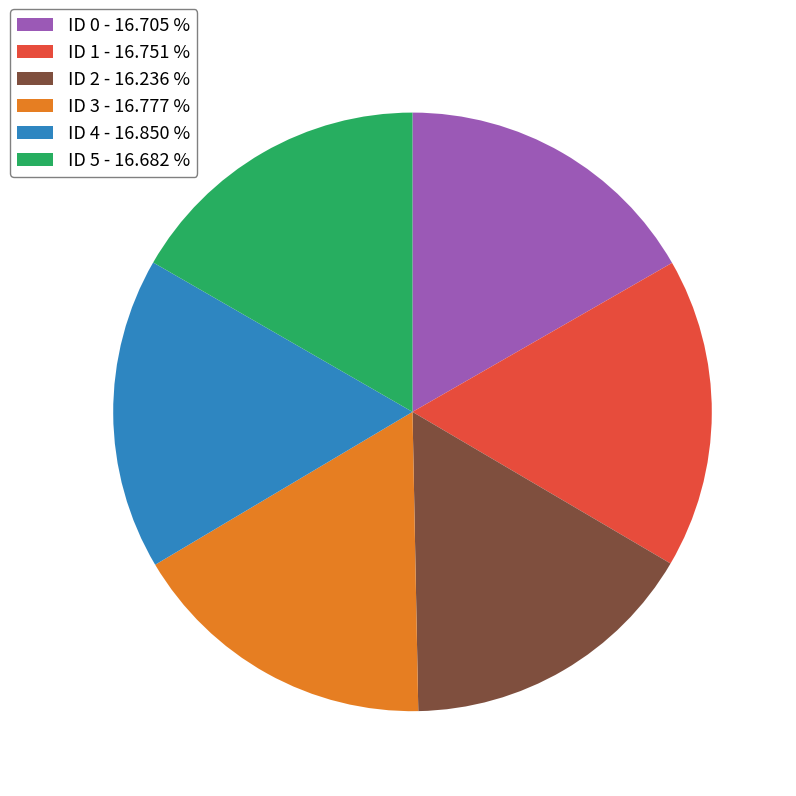

Approximately how many times larger is the value at ID 3 - 16.777 % compared to ID 4 - 16.850 %?

1.0